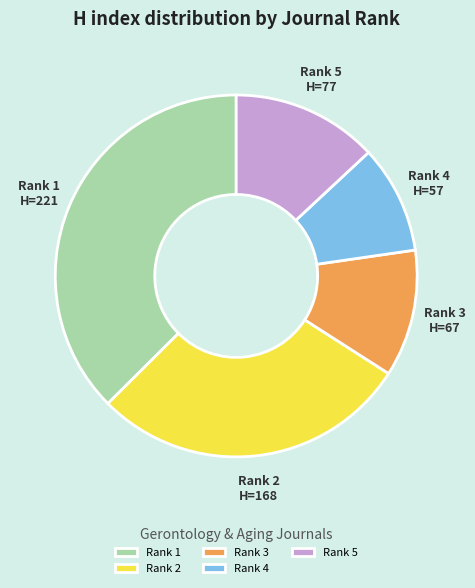

Rank the categories by value from lowest to highest.

Rank 4, Rank 3, Rank 5, Rank 2, Rank 1